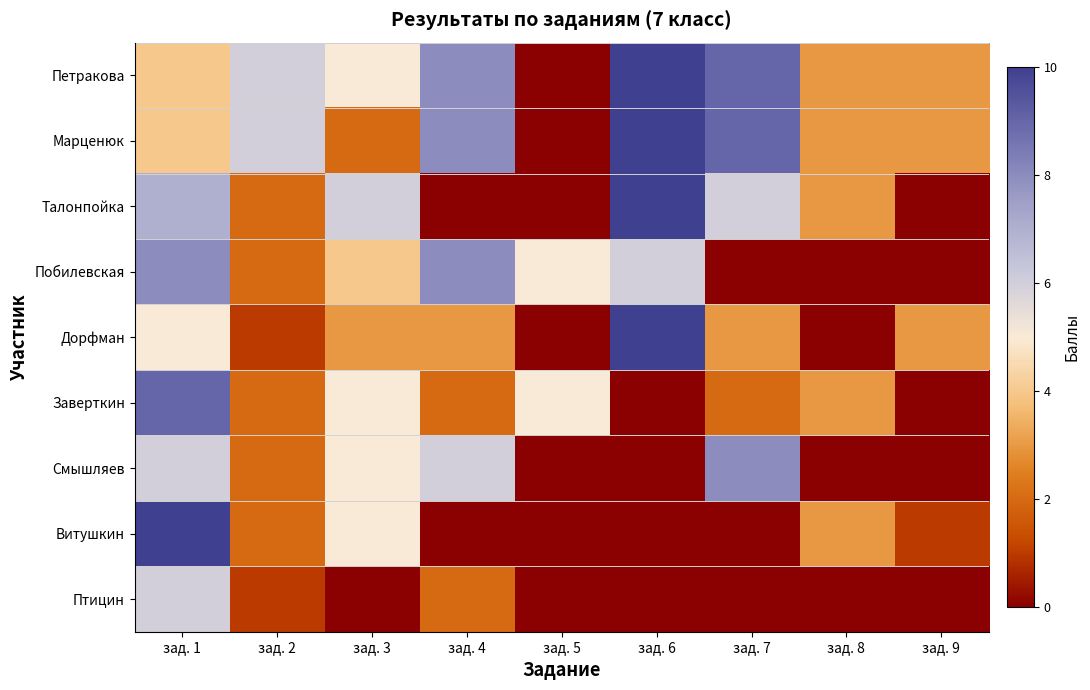

Reading left to right, transcribe all the data shown in this chart.

Петракова: зад. 1=4	зад. 2=6	зад. 3=5	зад. 4=8	зад. 5=0	зад. 6=10	зад. 7=9	зад. 8=3	зад. 9=3
Марценюк: зад. 1=4	зад. 2=6	зад. 3=2	зад. 4=8	зад. 5=0	зад. 6=10	зад. 7=9	зад. 8=3	зад. 9=3
Талонпойка: зад. 1=7	зад. 2=2	зад. 3=6	зад. 4=0	зад. 5=0	зад. 6=10	зад. 7=6	зад. 8=3	зад. 9=0
Побилевская: зад. 1=8	зад. 2=2	зад. 3=4	зад. 4=8	зад. 5=5	зад. 6=6	зад. 7=0	зад. 8=0	зад. 9=0
Дорфман: зад. 1=5	зад. 2=1	зад. 3=3	зад. 4=3	зад. 5=0	зад. 6=10	зад. 7=3	зад. 8=0	зад. 9=3
Заверткин: зад. 1=9	зад. 2=2	зад. 3=5	зад. 4=2	зад. 5=5	зад. 6=0	зад. 7=2	зад. 8=3	зад. 9=0
Смышляев: зад. 1=6	зад. 2=2	зад. 3=5	зад. 4=6	зад. 5=0	зад. 6=0	зад. 7=8	зад. 8=0	зад. 9=0
Витушкин: зад. 1=10	зад. 2=2	зад. 3=5	зад. 4=0	зад. 5=0	зад. 6=0	зад. 7=0	зад. 8=3	зад. 9=1
Птицин: зад. 1=6	зад. 2=1	зад. 3=0	зад. 4=2	зад. 5=0	зад. 6=0	зад. 7=0	зад. 8=0	зад. 9=0